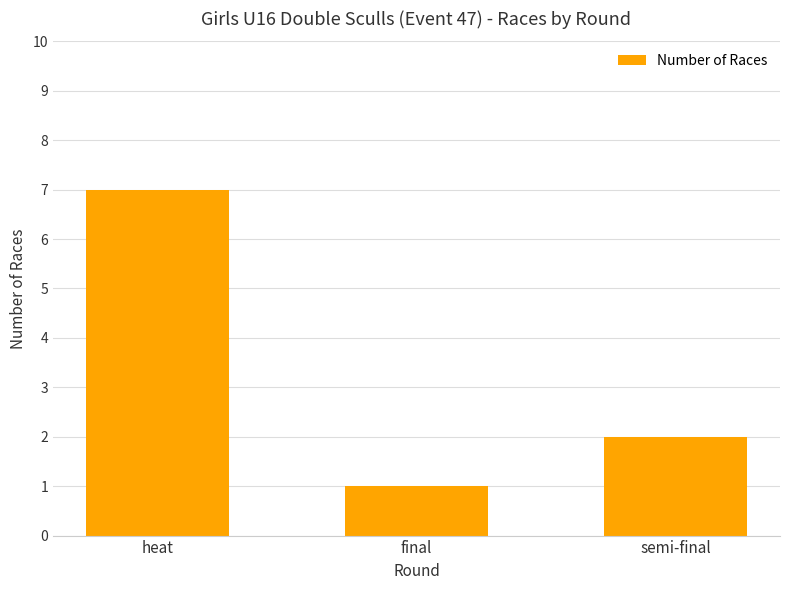

Reading right to left, what are all the values shown in this chart?

semi-final=2	final=1	heat=7